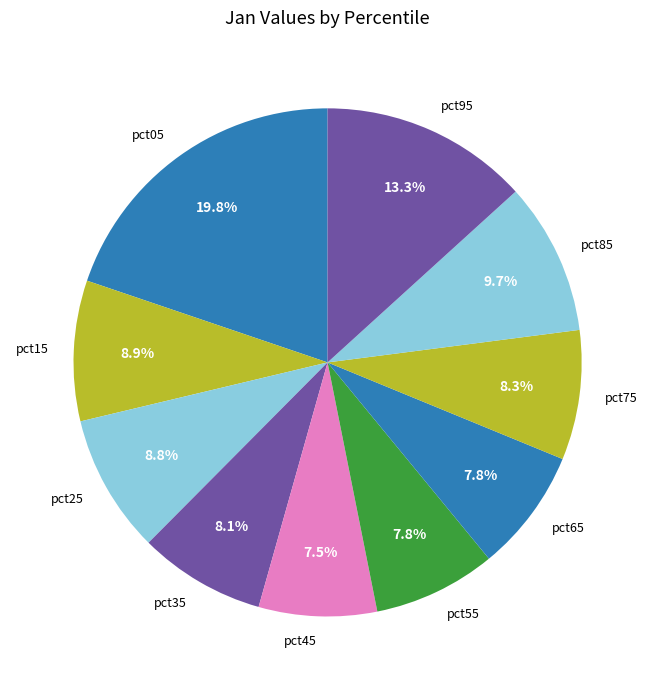

Which category has the biggest portion of the pie?

pct05